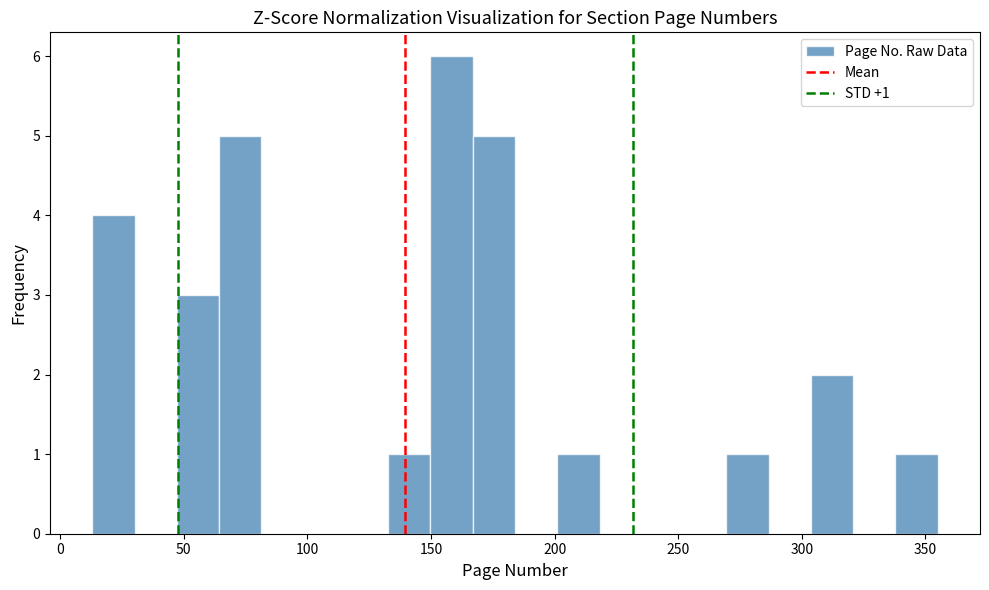

Read against the x-axis, roughly where is the centre of the tallest bar?

160